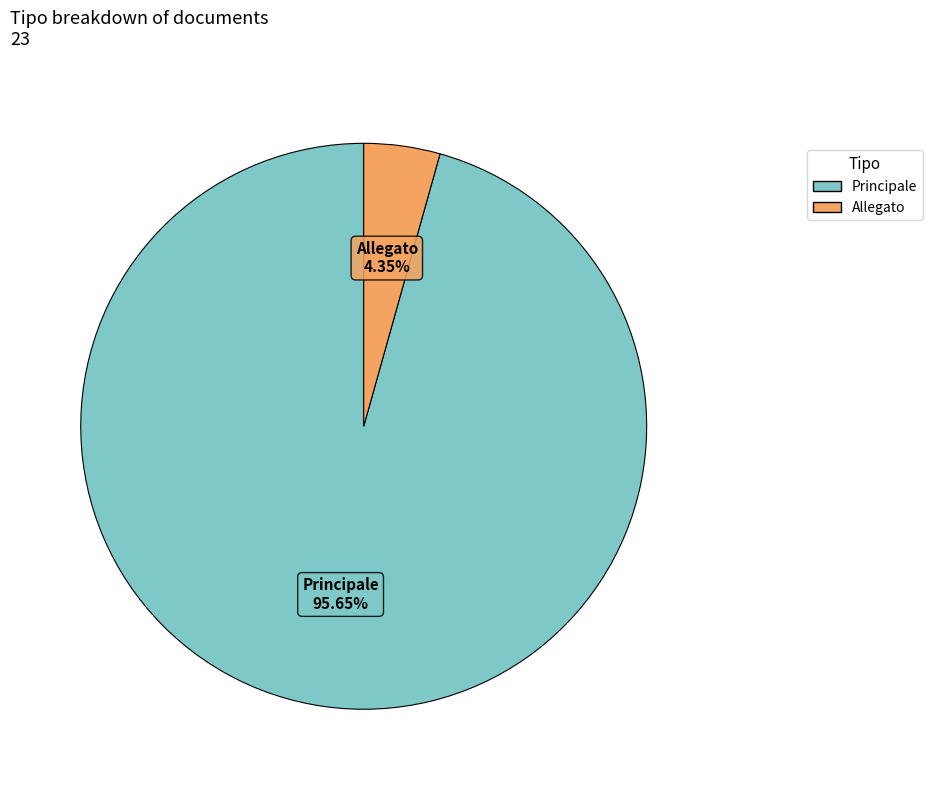

Is Principale the majority of the pie?

Yes